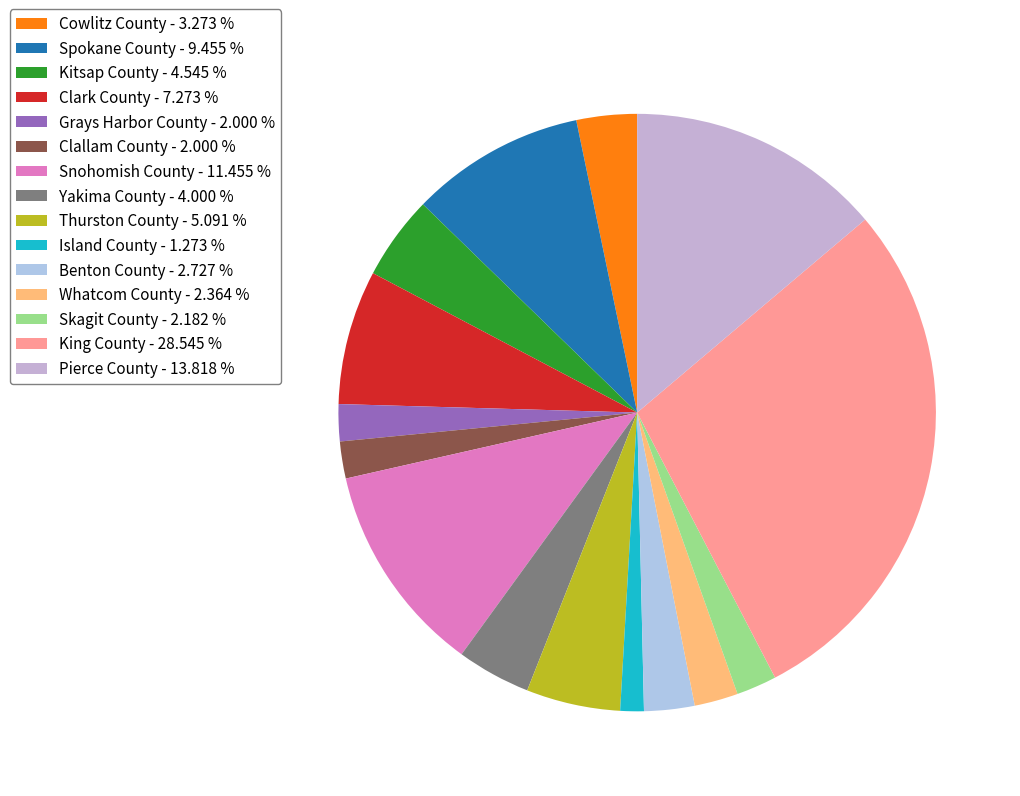

To the nearest percent, what is the average slice percentage?

7%